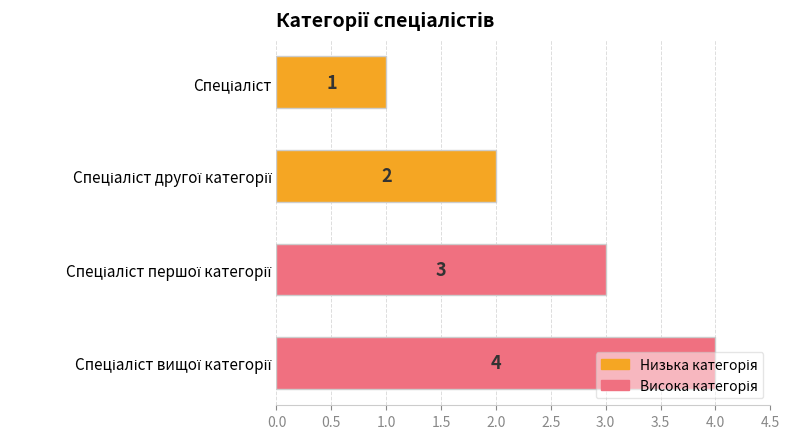

What is the difference between the maximum and minimum values?

3